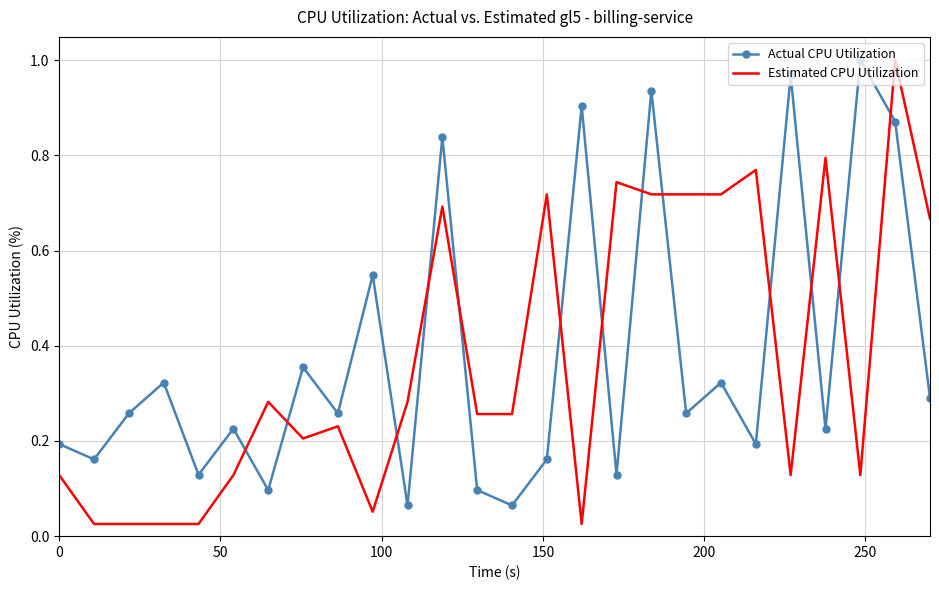

How many times do Estimated CPU Utilization and Actual CPU Utilization cross each other?

13